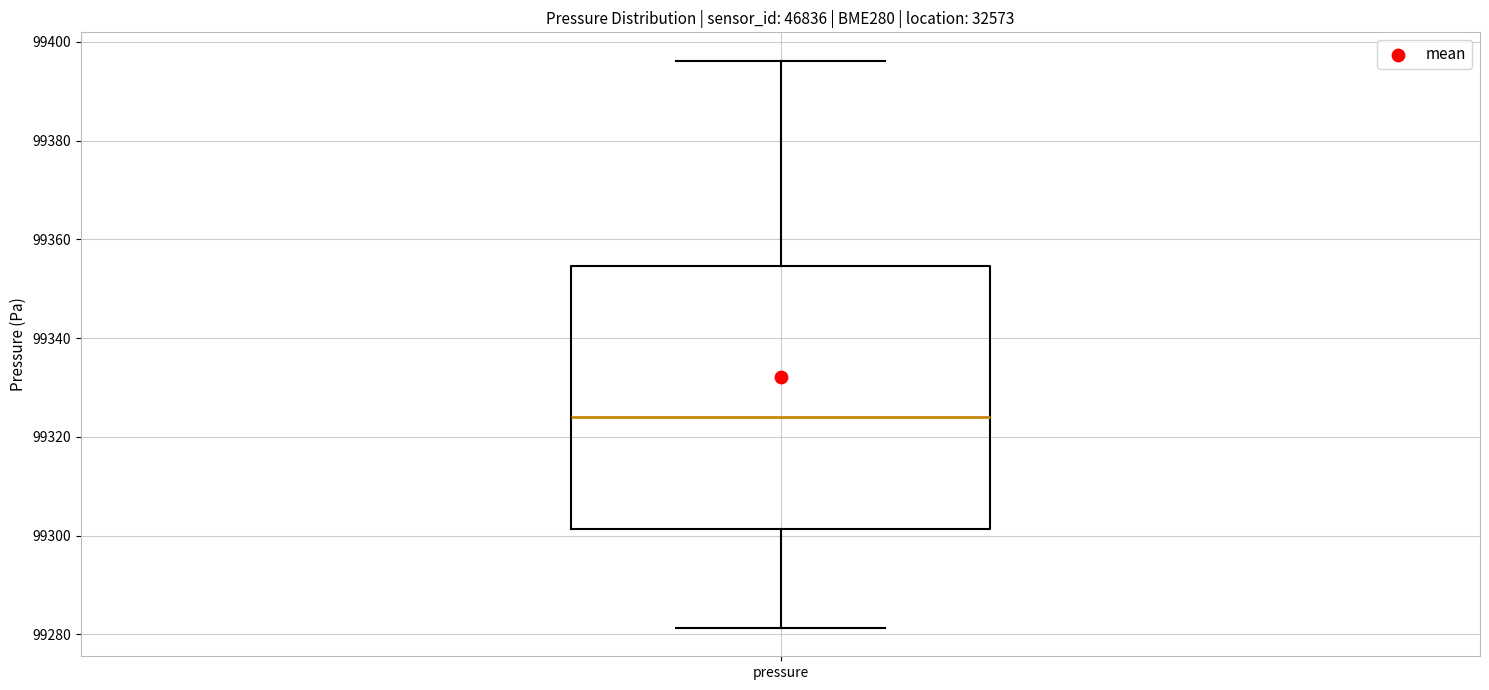

Where does the upper whisker of the box for pressure end on the y-axis? The values are not printed on the chart, so give them approximately, as read against the axis.

99396